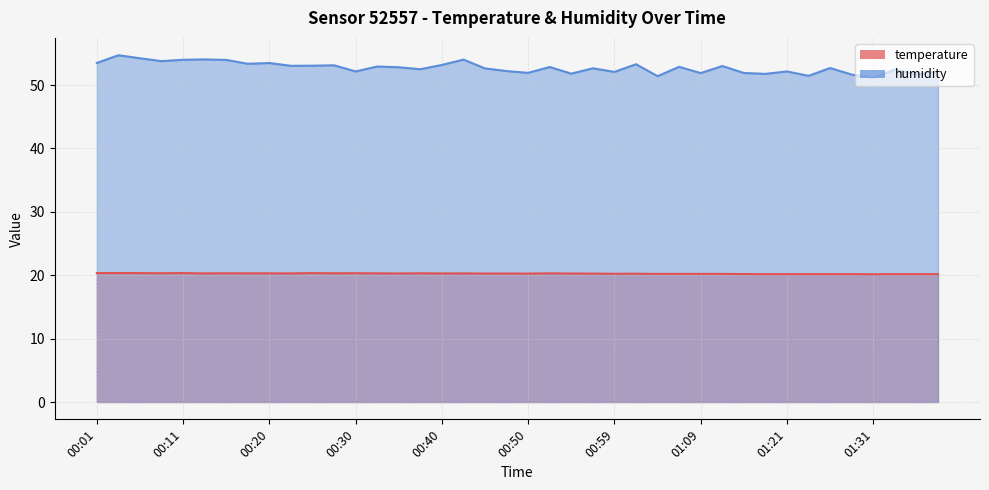

What is the difference between the maximum and minimum values in the humidity series?

3.6